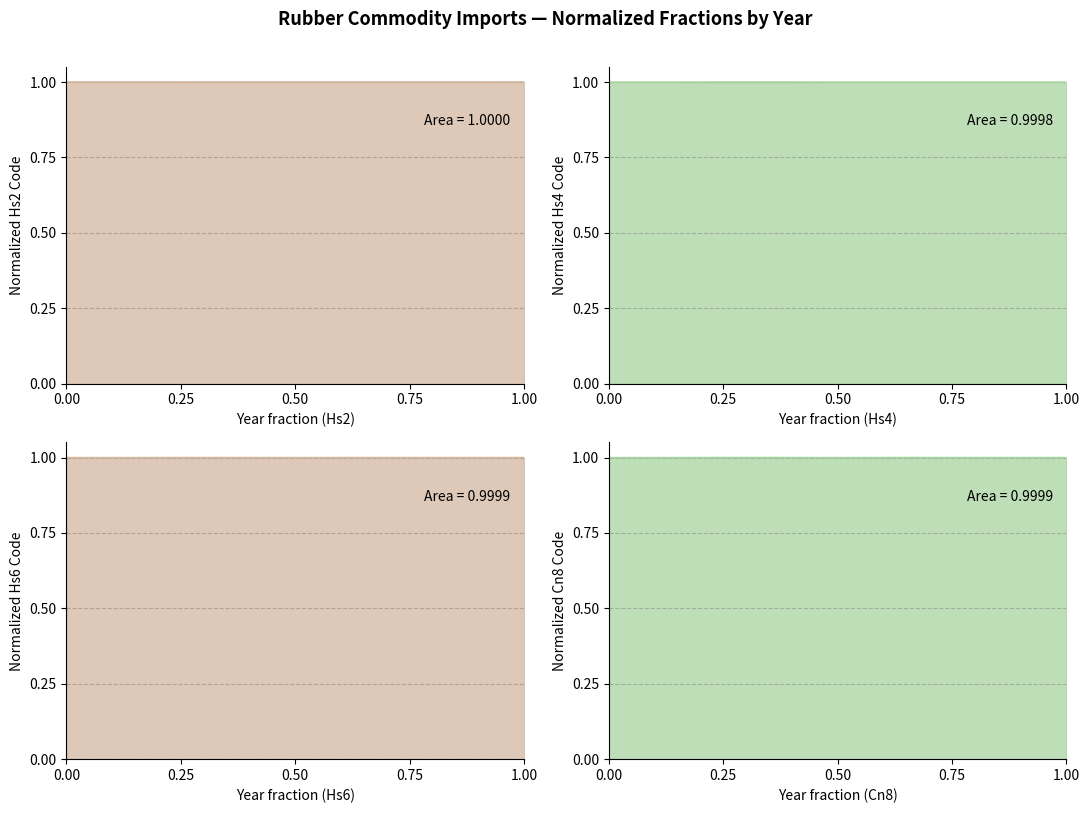

What is the average value of the Commodity_Hs4Code series?

1.0